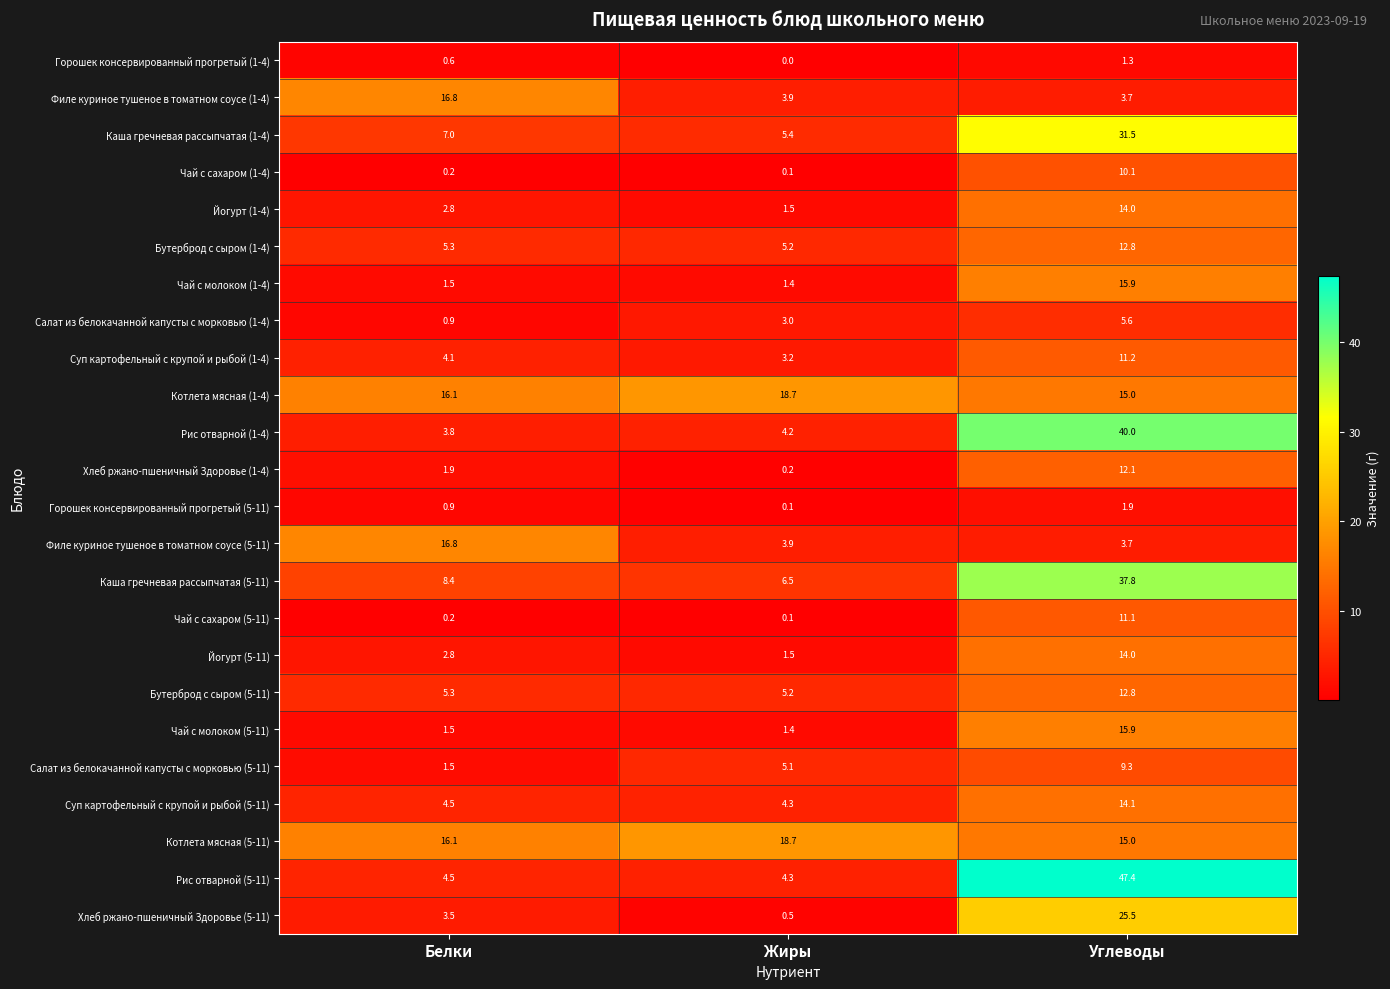

Which category has the highest value across all series?

Углеводы